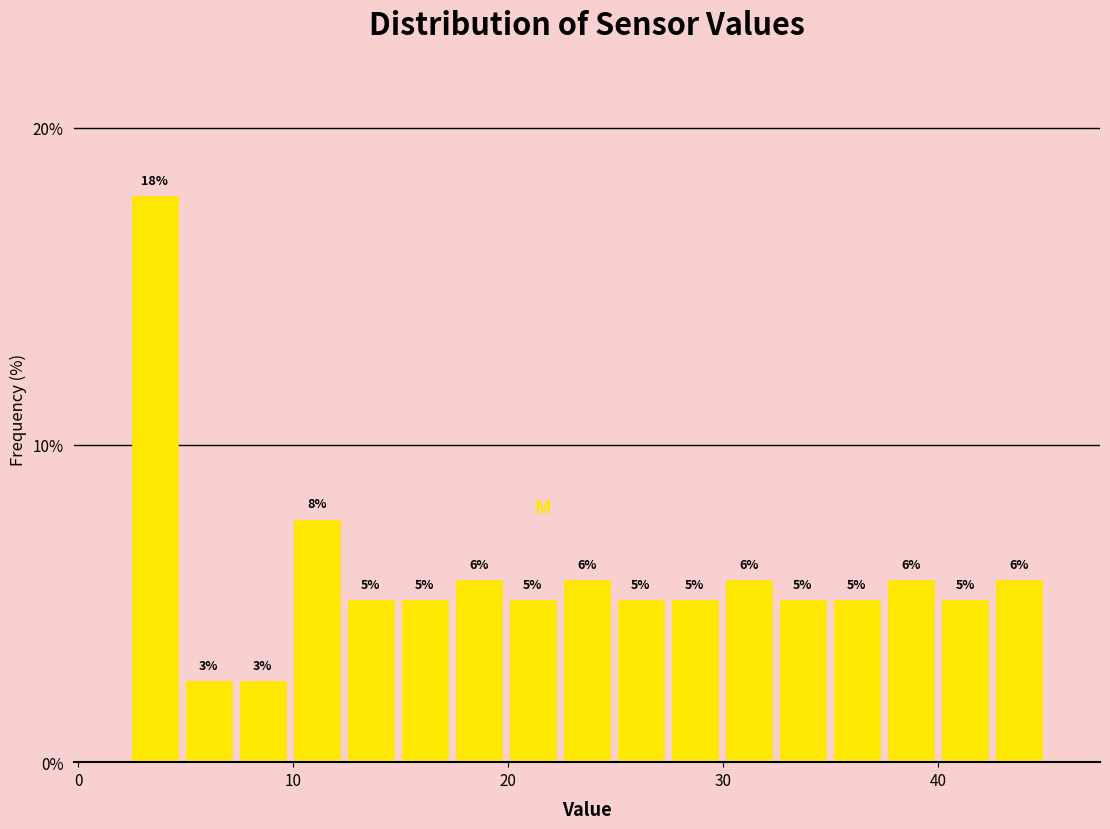

Around what value on the x-axis is the tallest bar? Give the approximate position of its centre, as read against the axis.

4